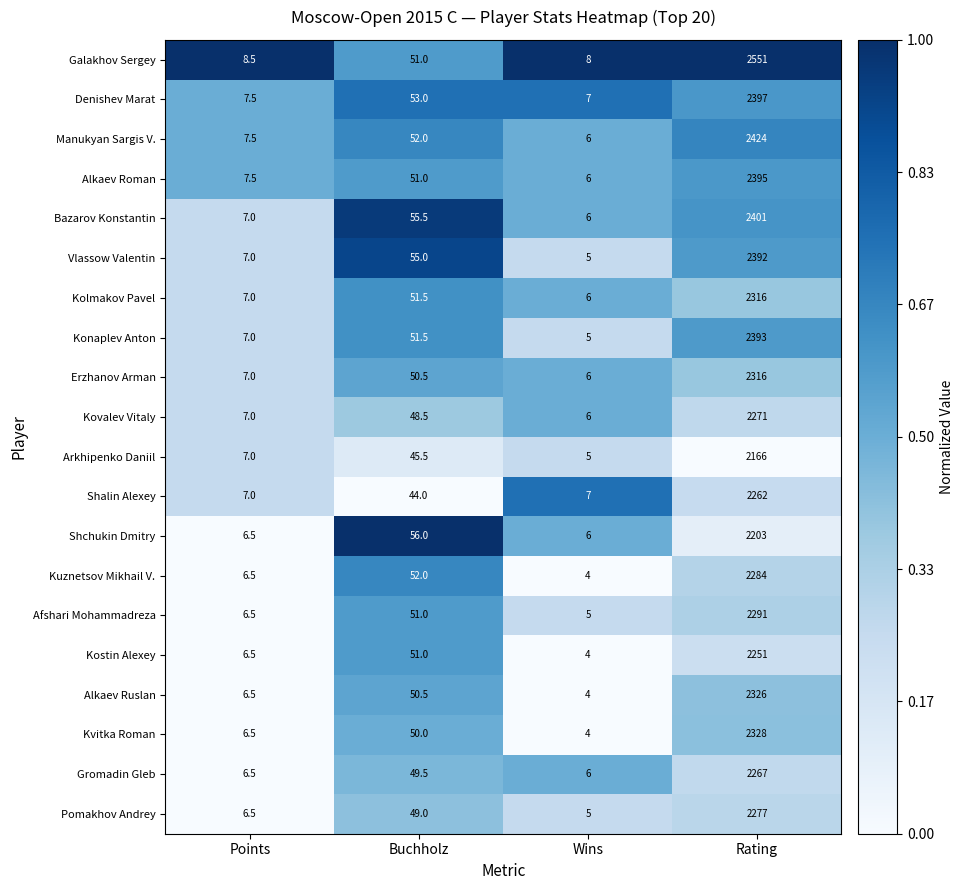

Which series has the largest total across all categories?

Galakhov Sergey